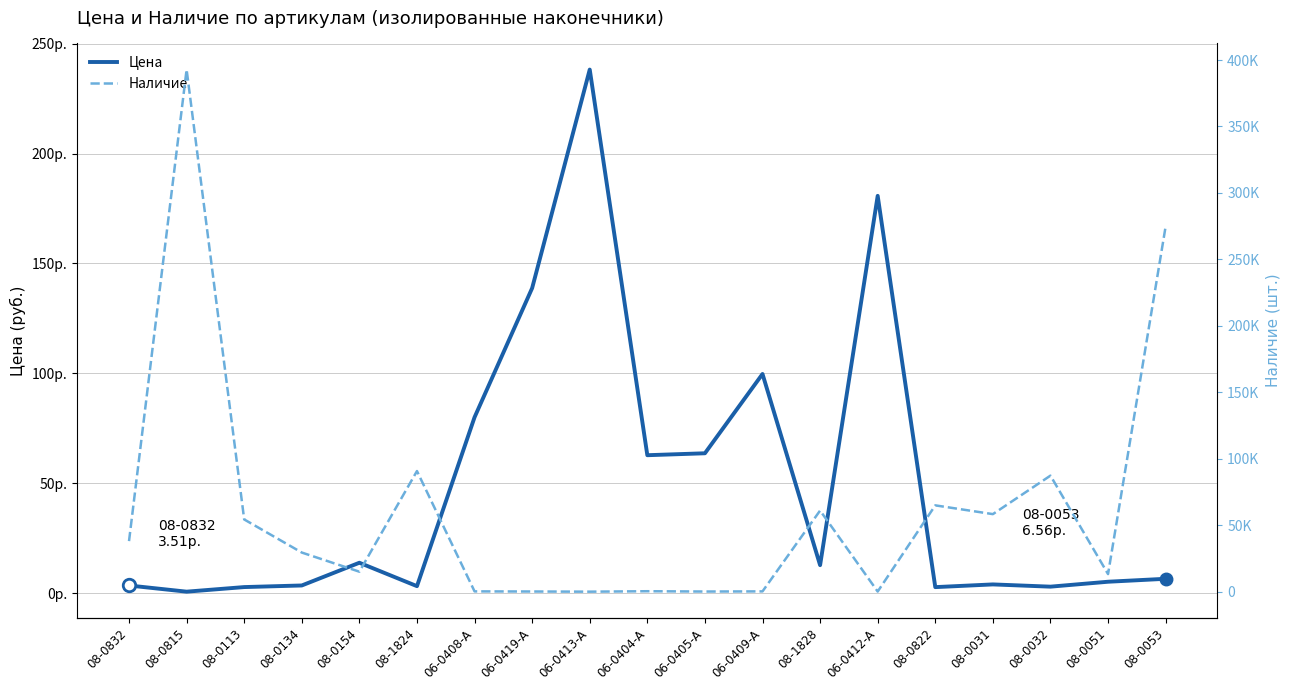

What is the difference between the highest and lowest values at 06-0419-A?

61.2